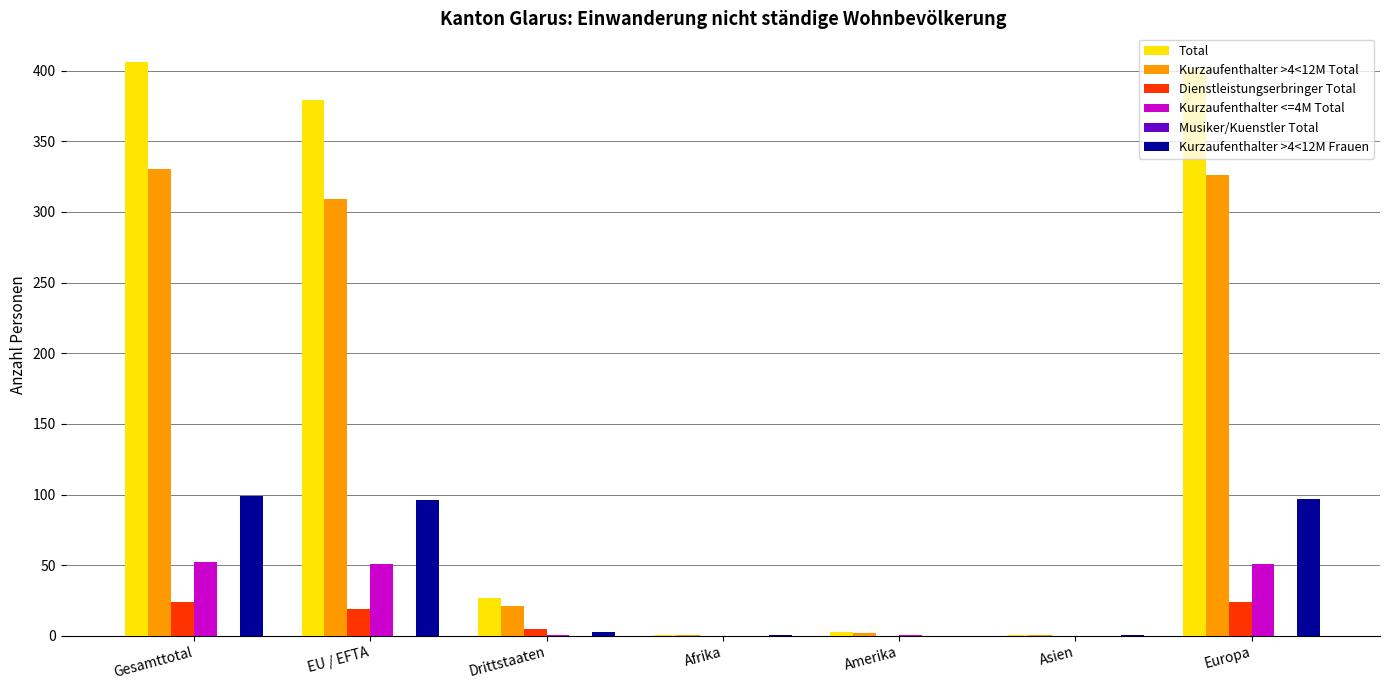

Does the chart contain stacked bars?

No